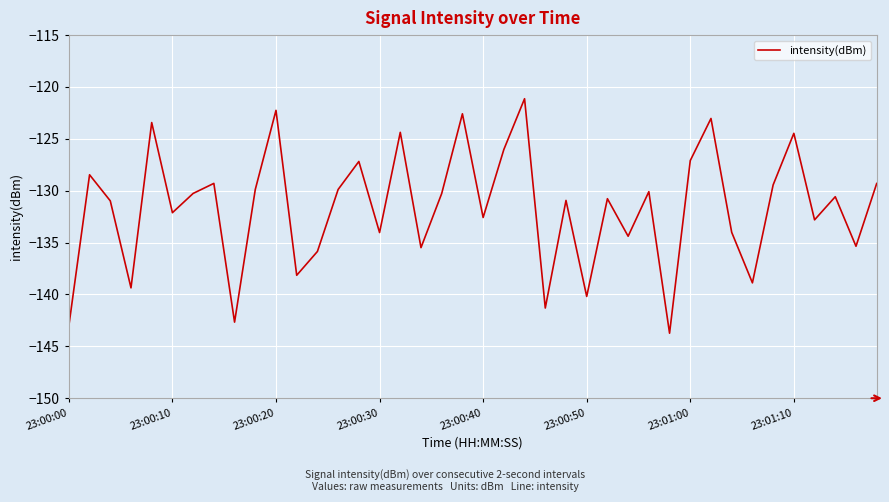

What is the smallest value displayed?

-143.7